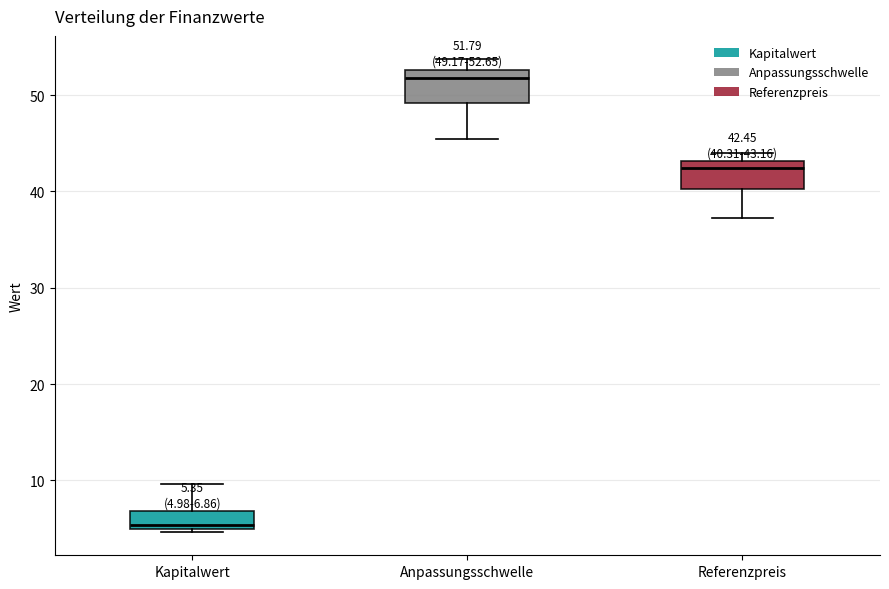

Which box's median line is the highest?

Anpassungsschwelle